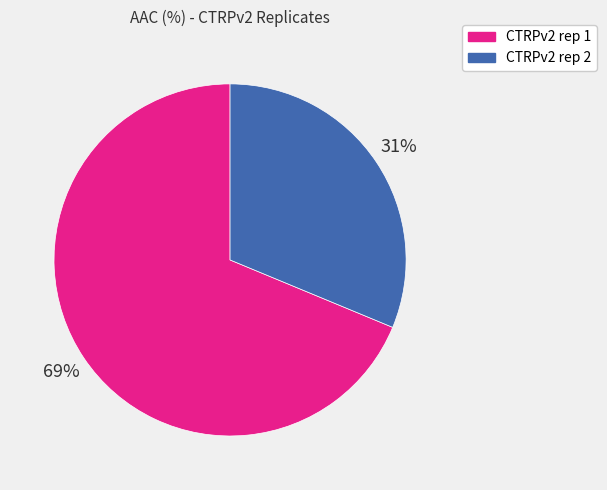

Combined, do CTRPv2 rep 1 and CTRPv2 rep 2 account for over 50%?

Yes